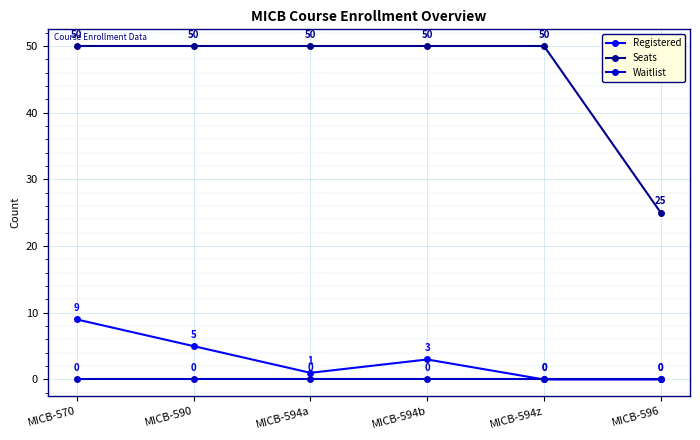

At MICB-570, list the series in order from smallest to largest.

Waitlist, Registered, Seats